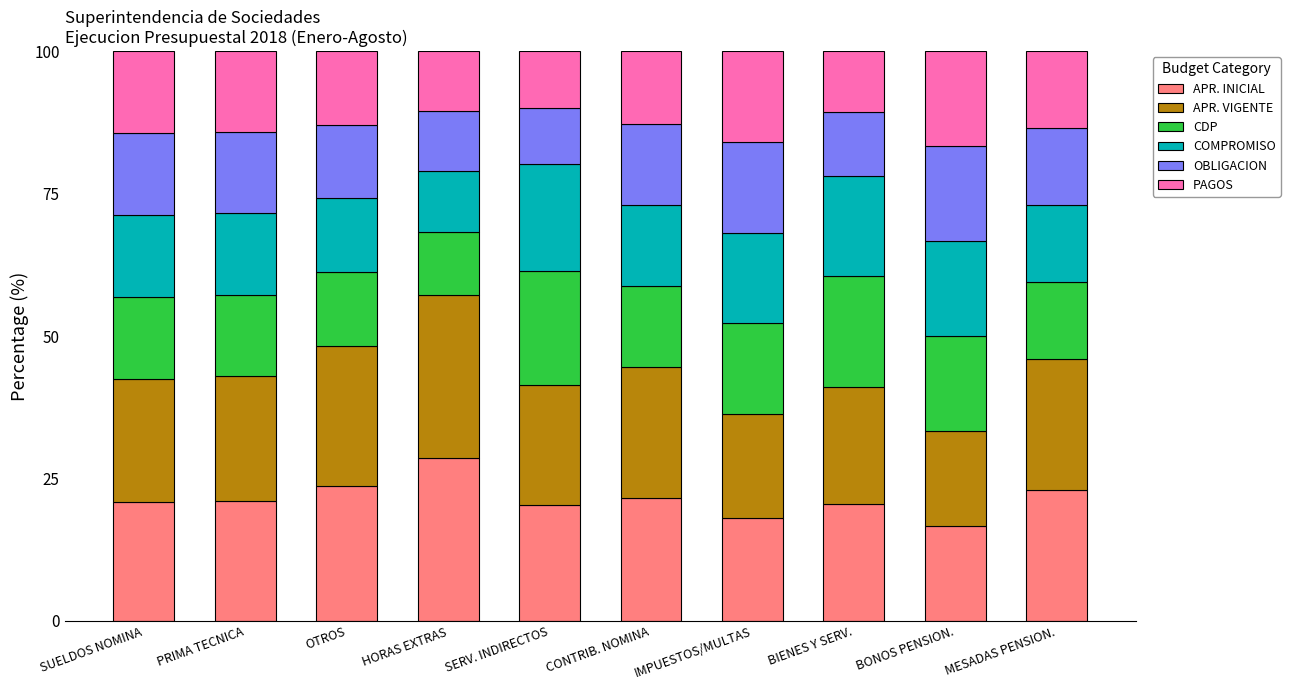

True or false: APR. INICIAL has a value of 14.1 at CONTRIB. NOMINA.

False